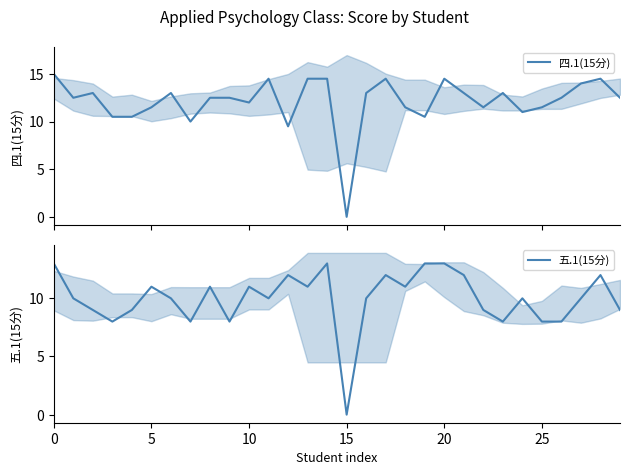

What is the average value of the 四.1(15分) series?

12.1